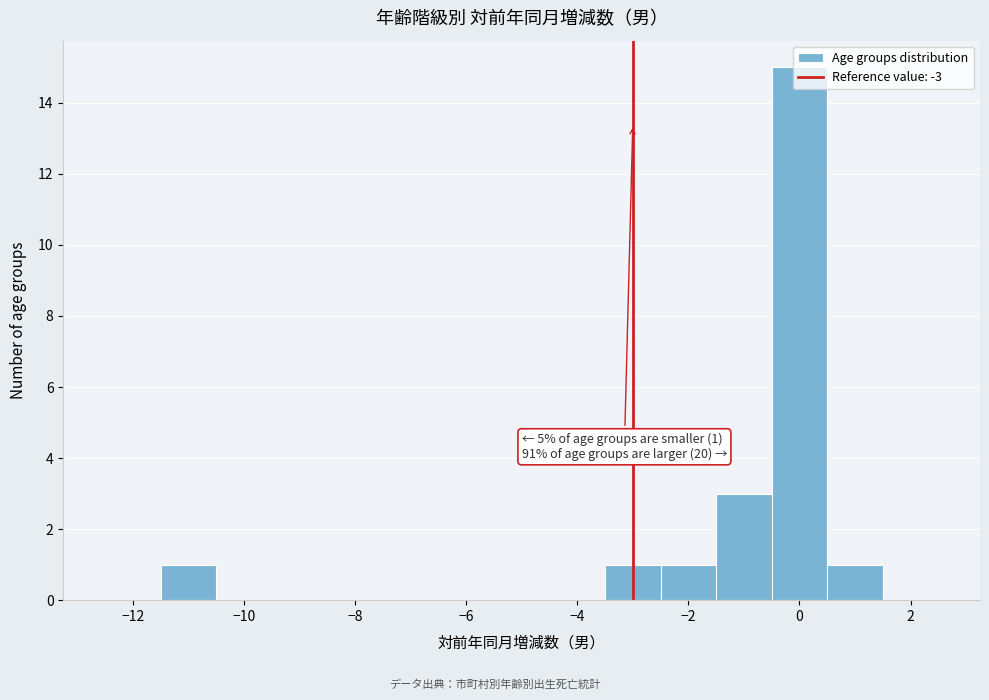

Which range on the x-axis has the tallest bar?

-0.5 to 0.5